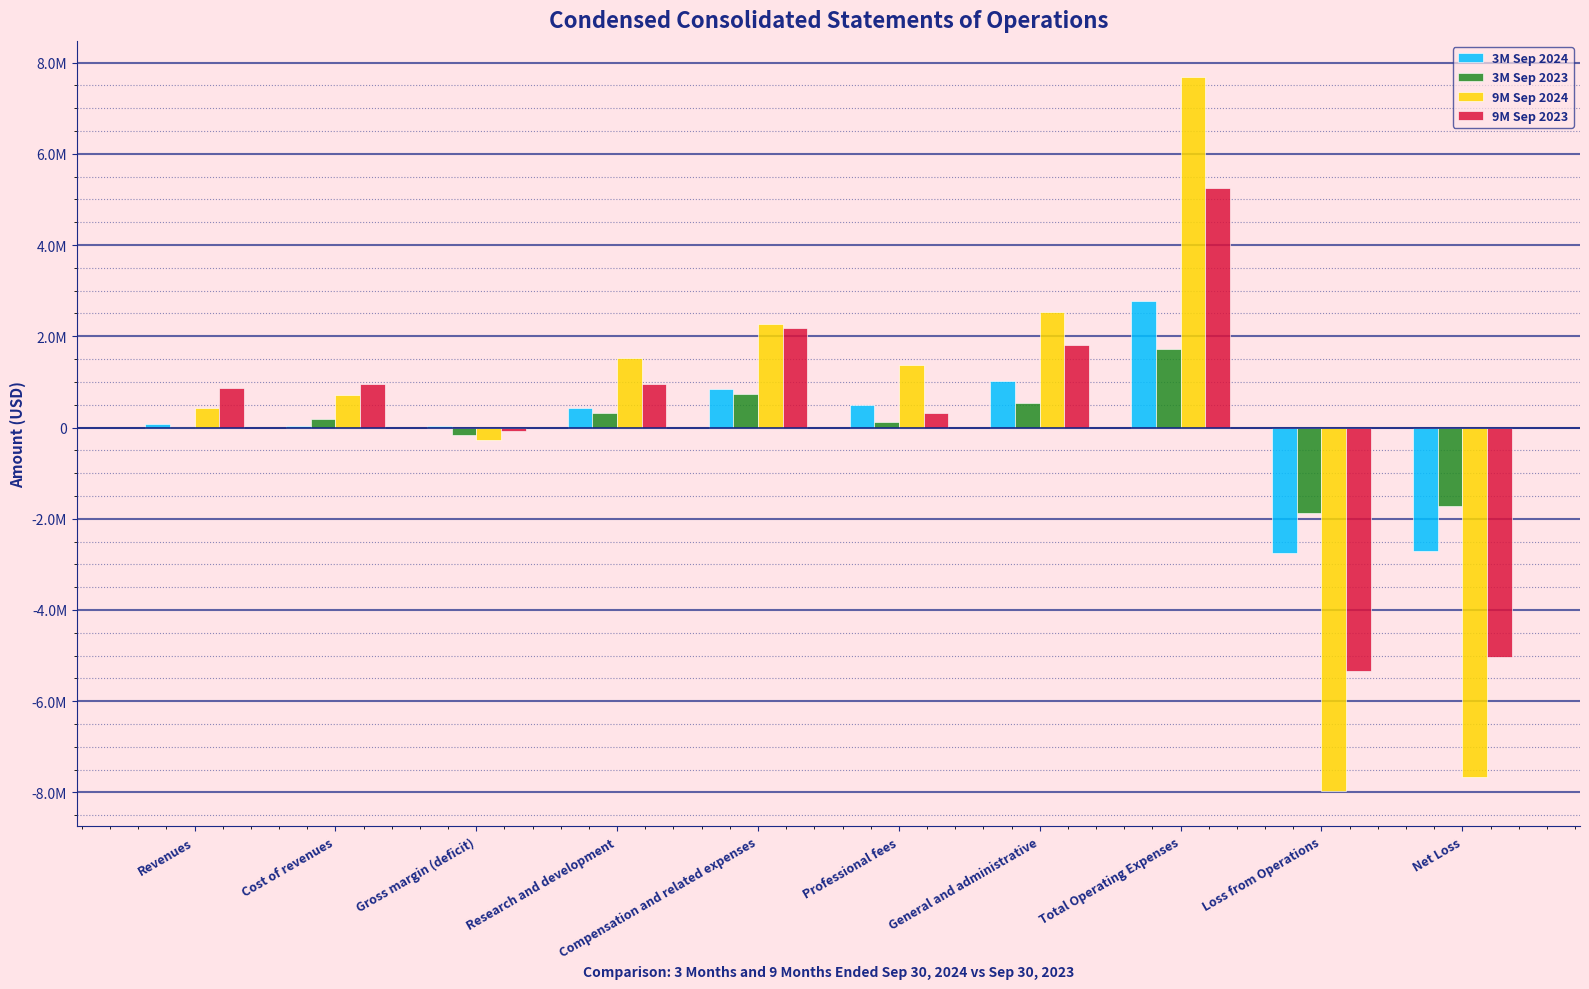

What is the maximum value for 3M Sep 2024?

2780825